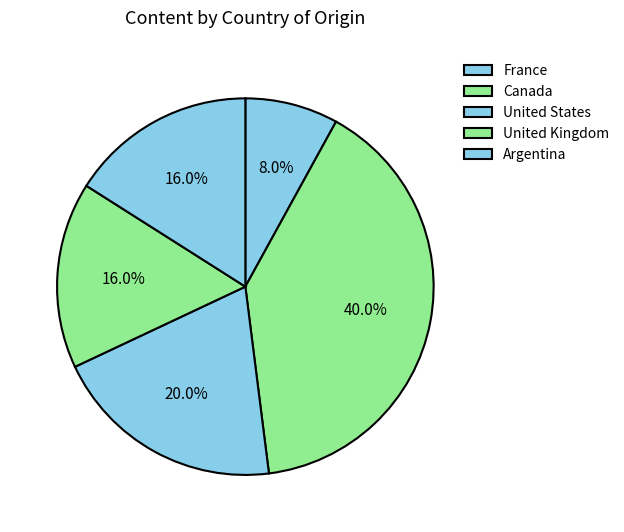

Rank the categories by value from highest to lowest.

Canada, United States, United Kingdom, Argentina, France